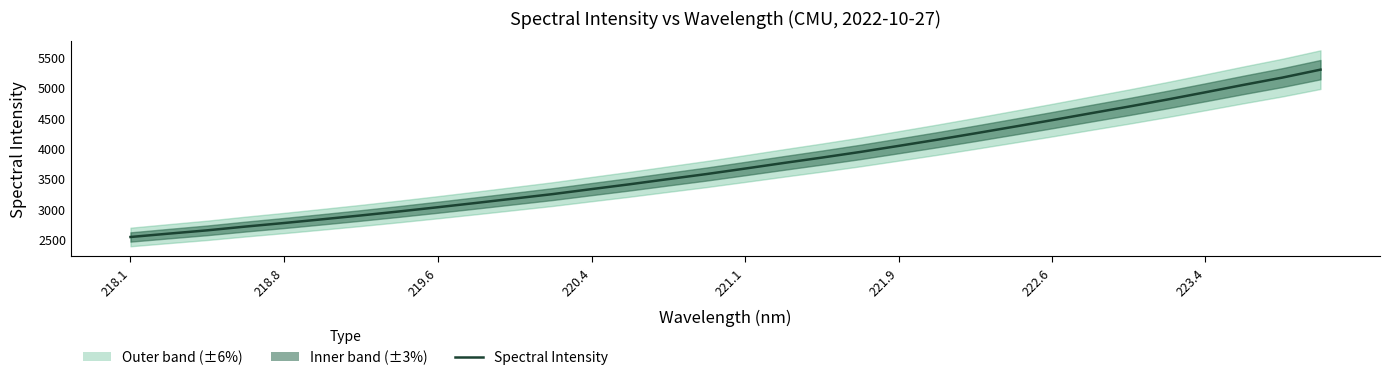

How many data points are less than 3664?

16